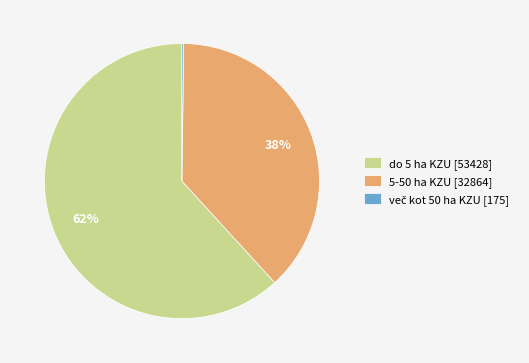

Which has a higher value, do 5 ha KZU [53428] or 5-50 ha KZU [32864]?

do 5 ha KZU [53428]